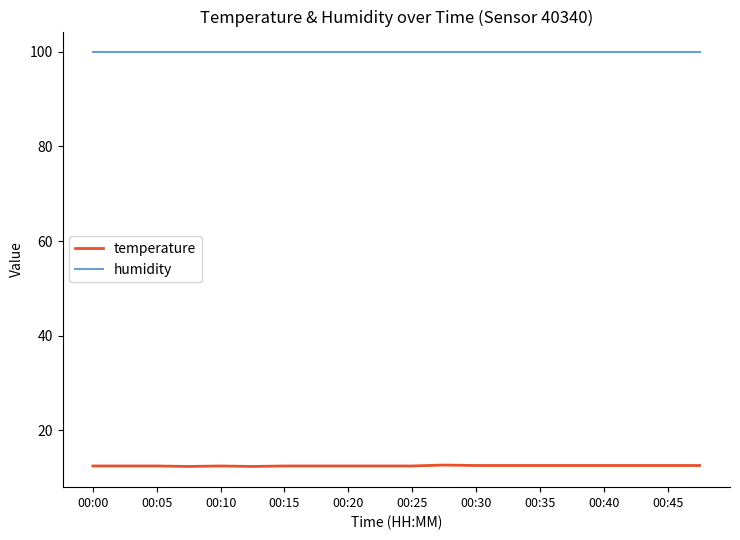

Which series has the widest spread of values?

temperature